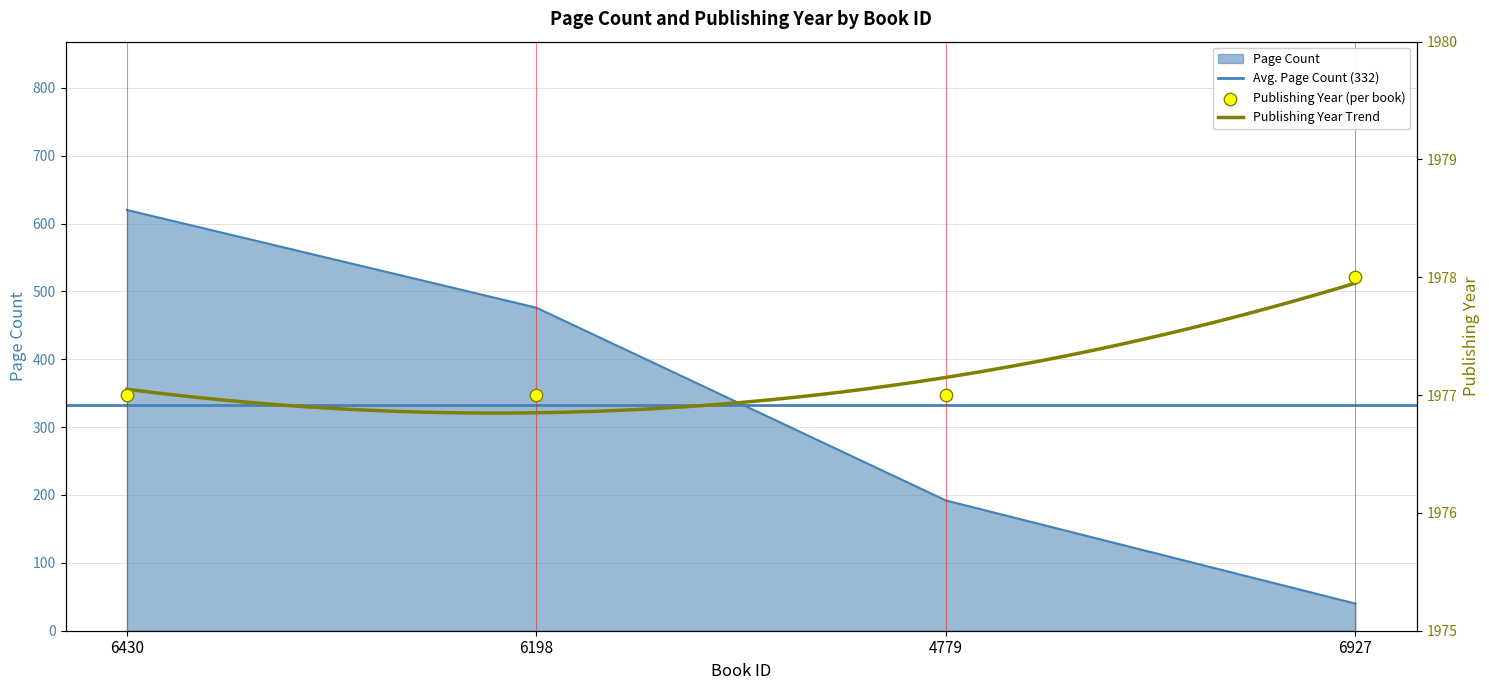

Which series has the largest total across all categories?

publishingYear